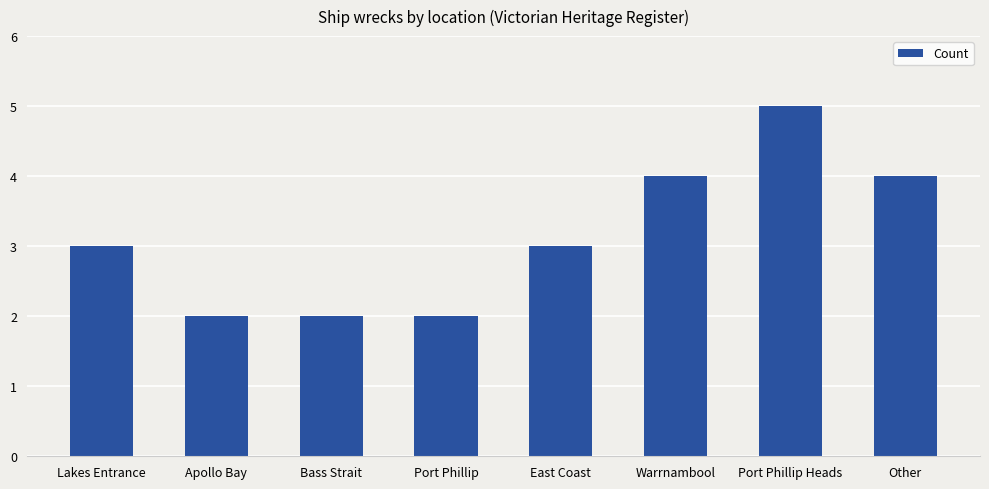

Reading right to left, transcribe all the data shown in this chart.

4	5	4	3	2	2	2	3